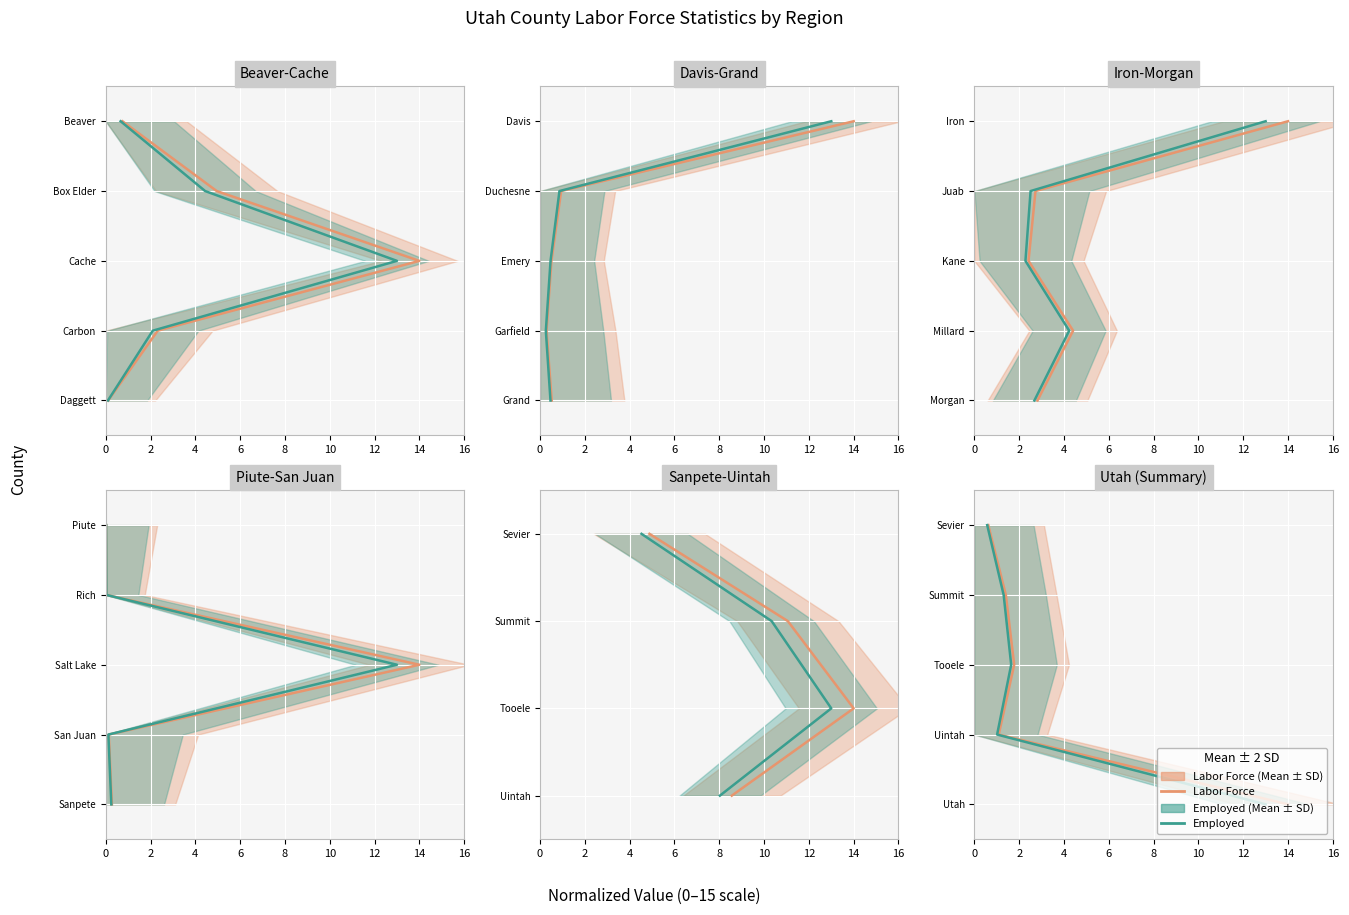

What is the approximate value of Employed at 4?

2